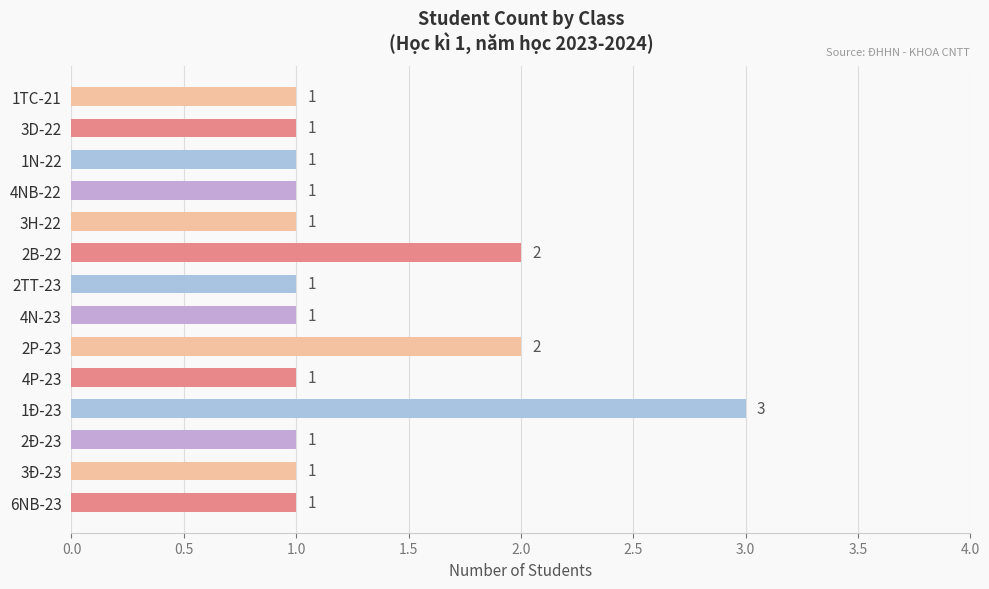

The chart shows a value of 1 at 2TT-23. True or false?

True